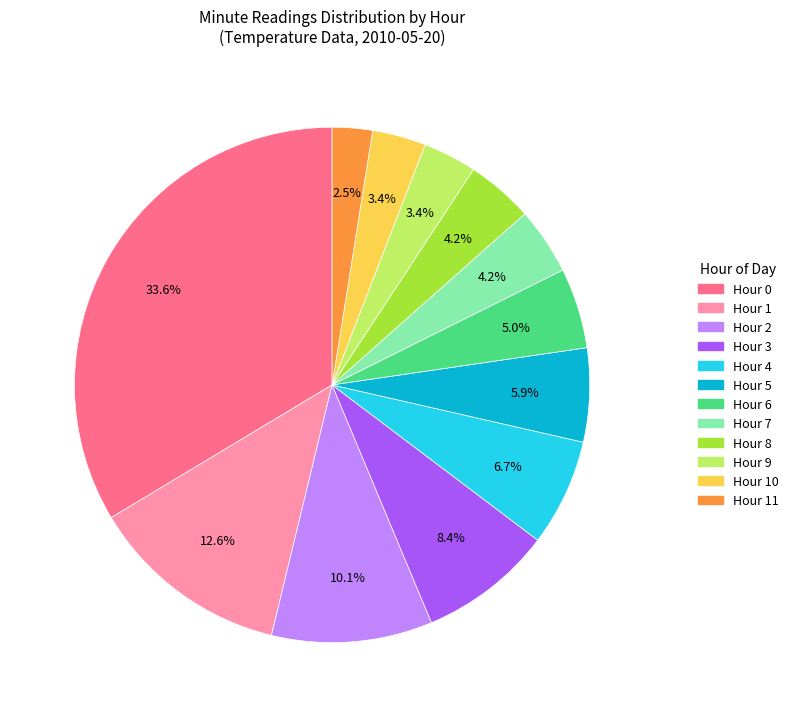

Is there any slice that represents more than half of the pie?

No